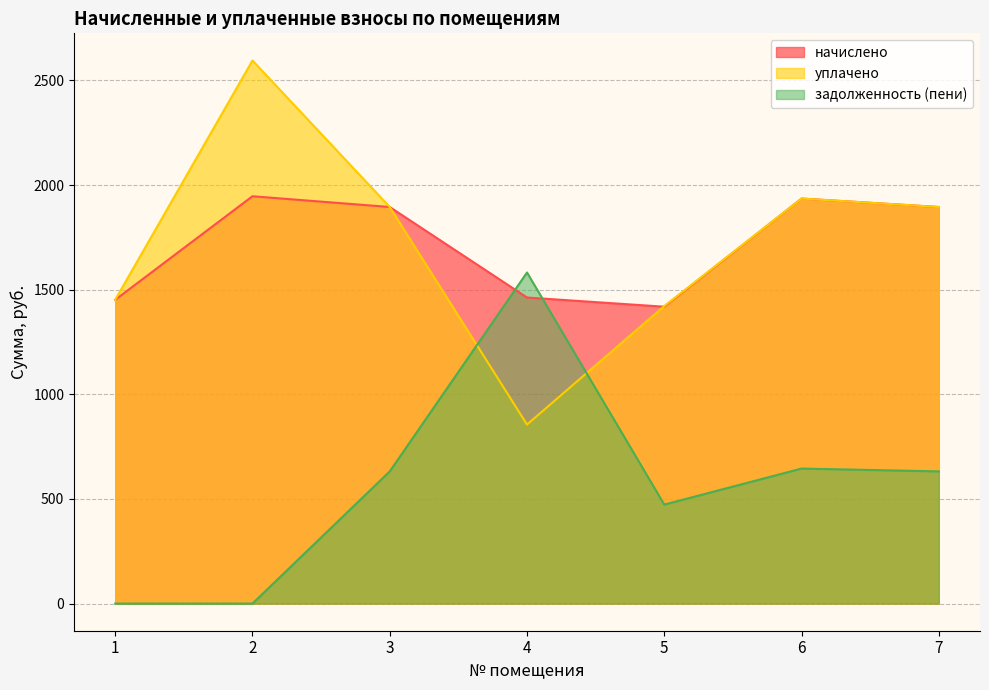

How many categories are shown in the chart?

7